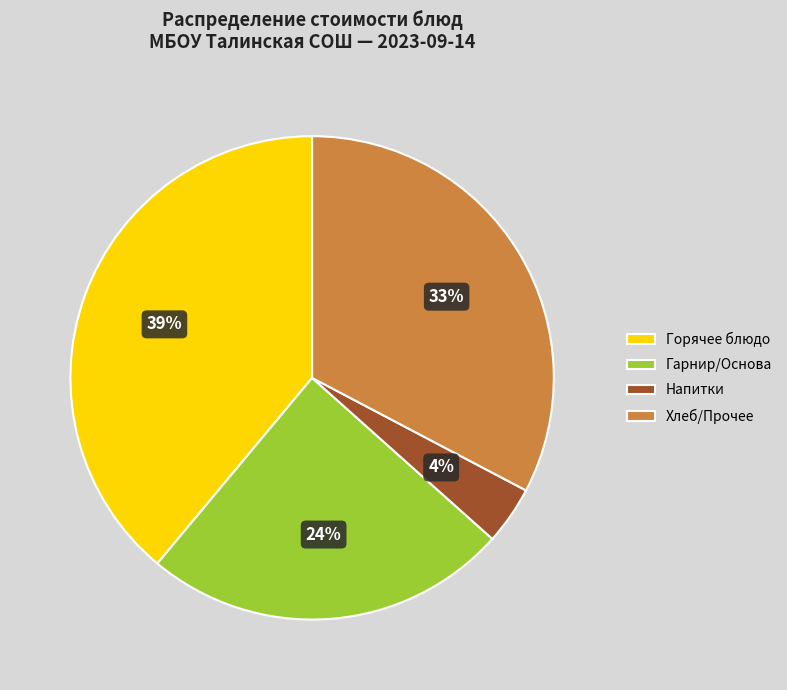

The Гарнир/Основа slice represents 14% of the pie. True or false?

False